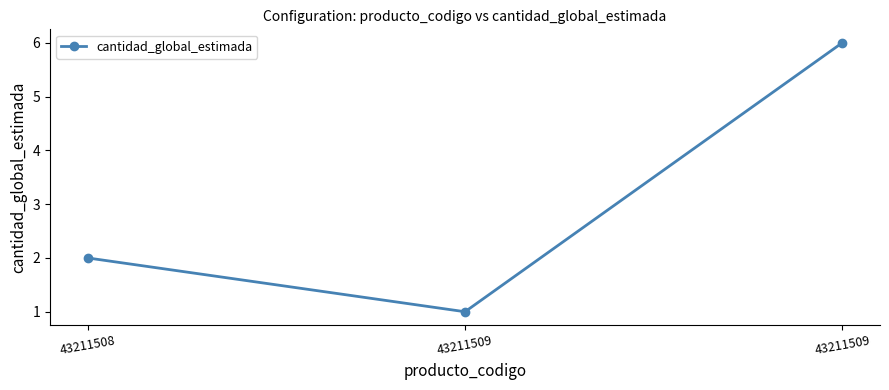

Is this an area chart (filled region under the line)?

No